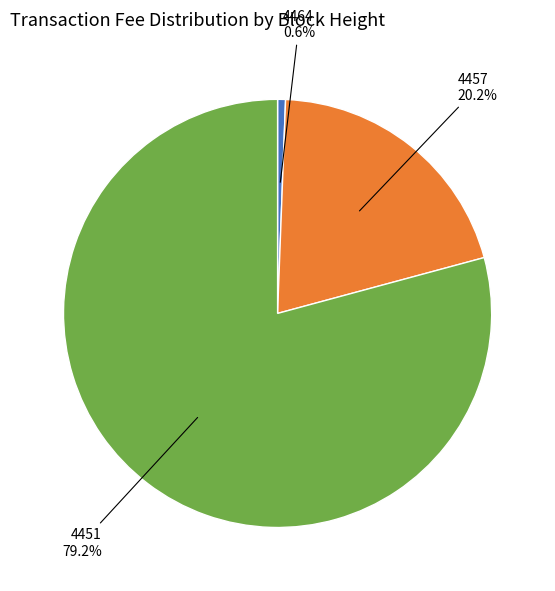

Does any single category account for the majority?

Yes